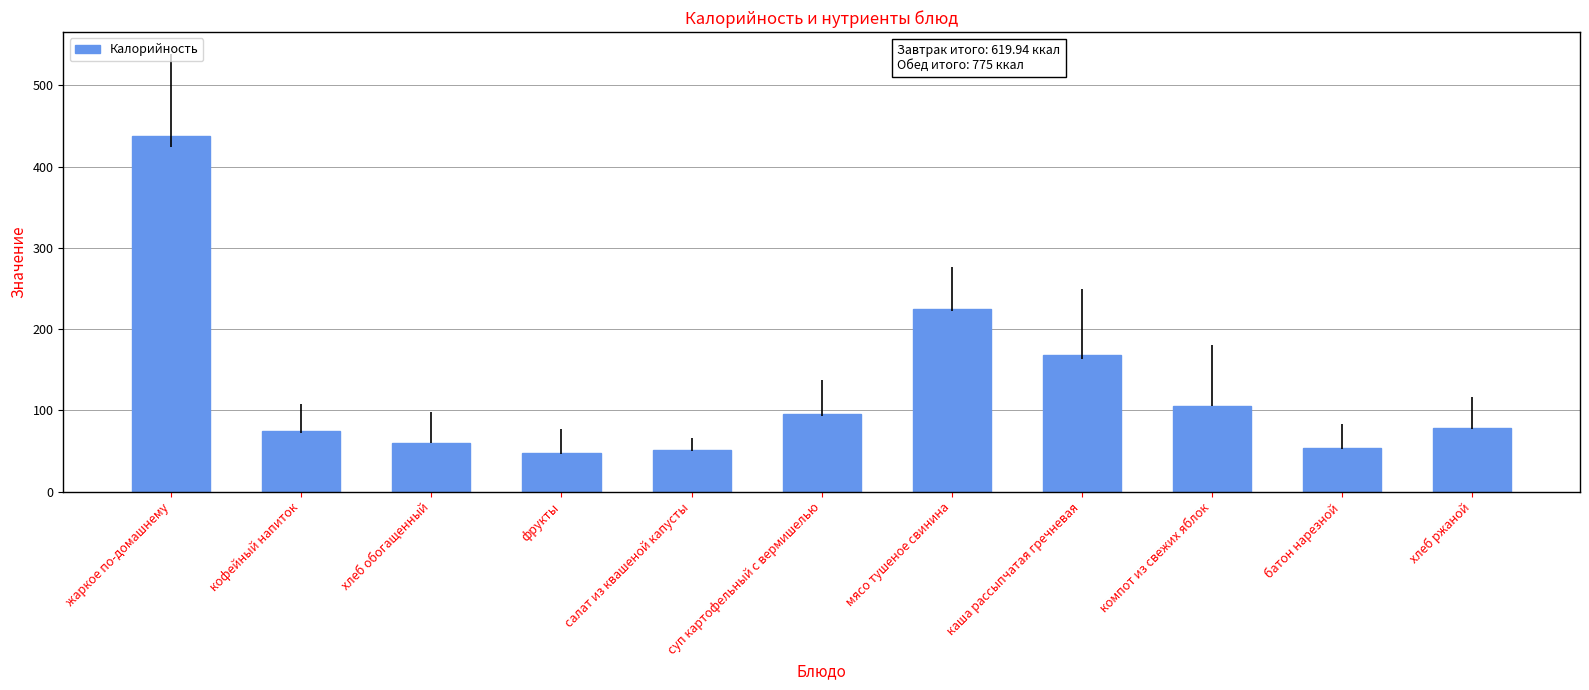

What is the value of the 7th bar from the left?

225.0